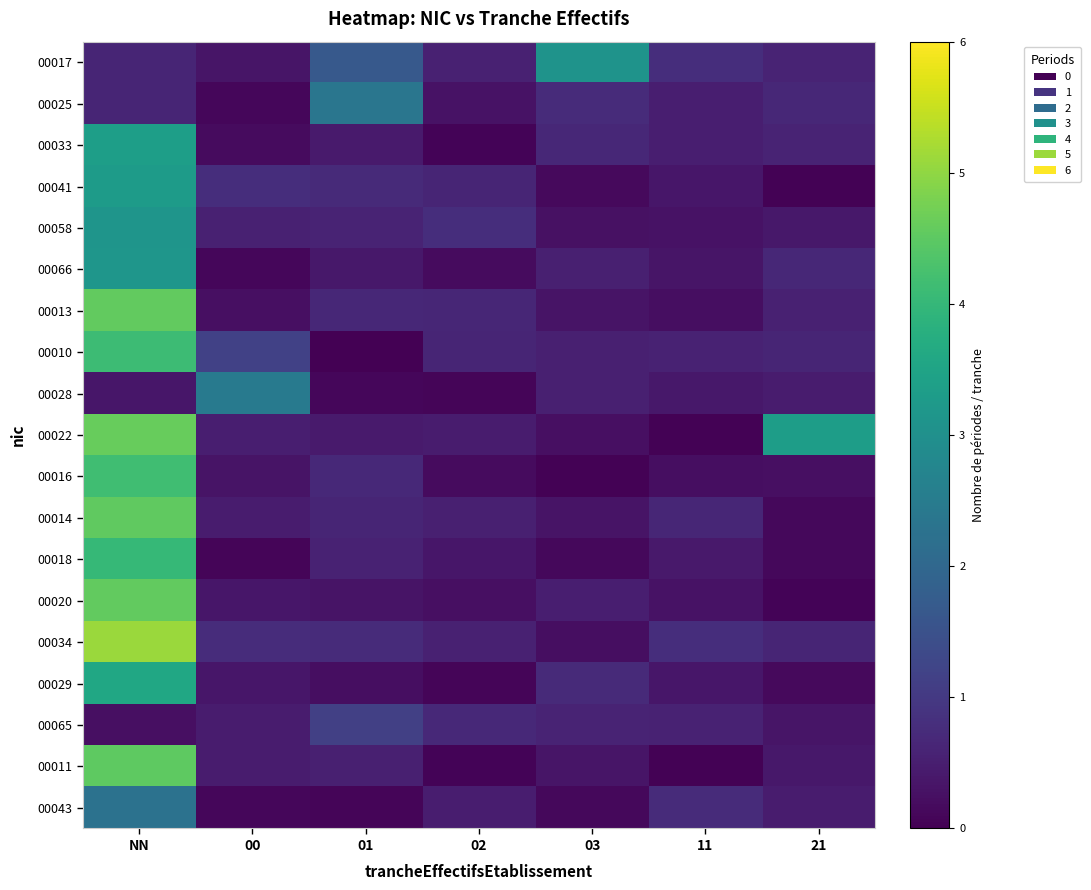

At how many categories does at least one series exceed 3?

3